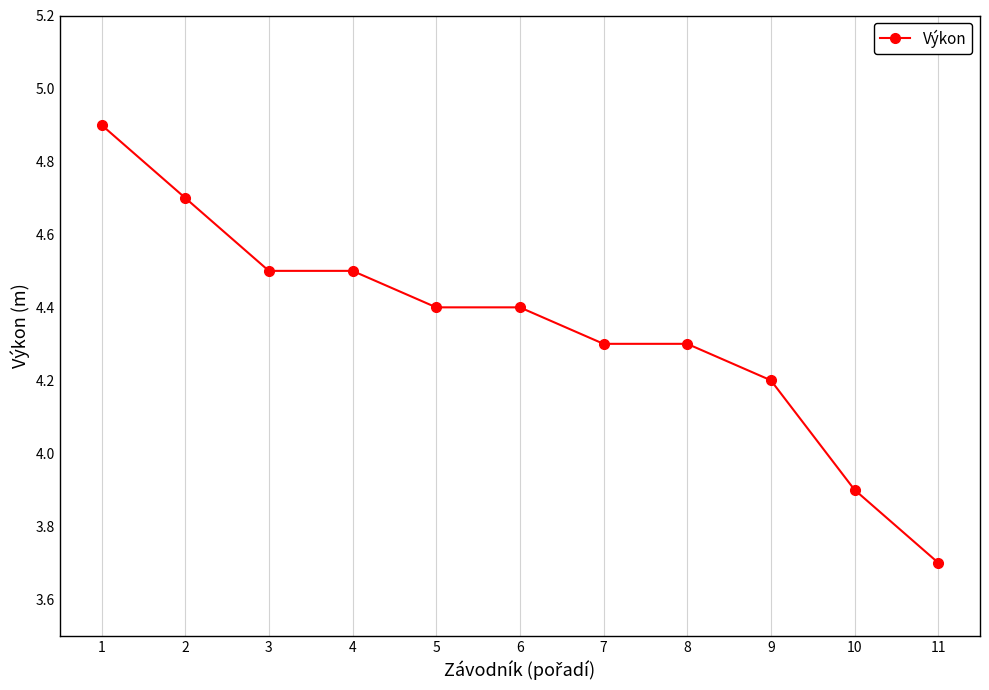

Reading right to left, transcribe all the data shown in this chart.

3.7	3.9	4.2	4.3	4.3	4.4	4.4	4.5	4.5	4.7	4.9